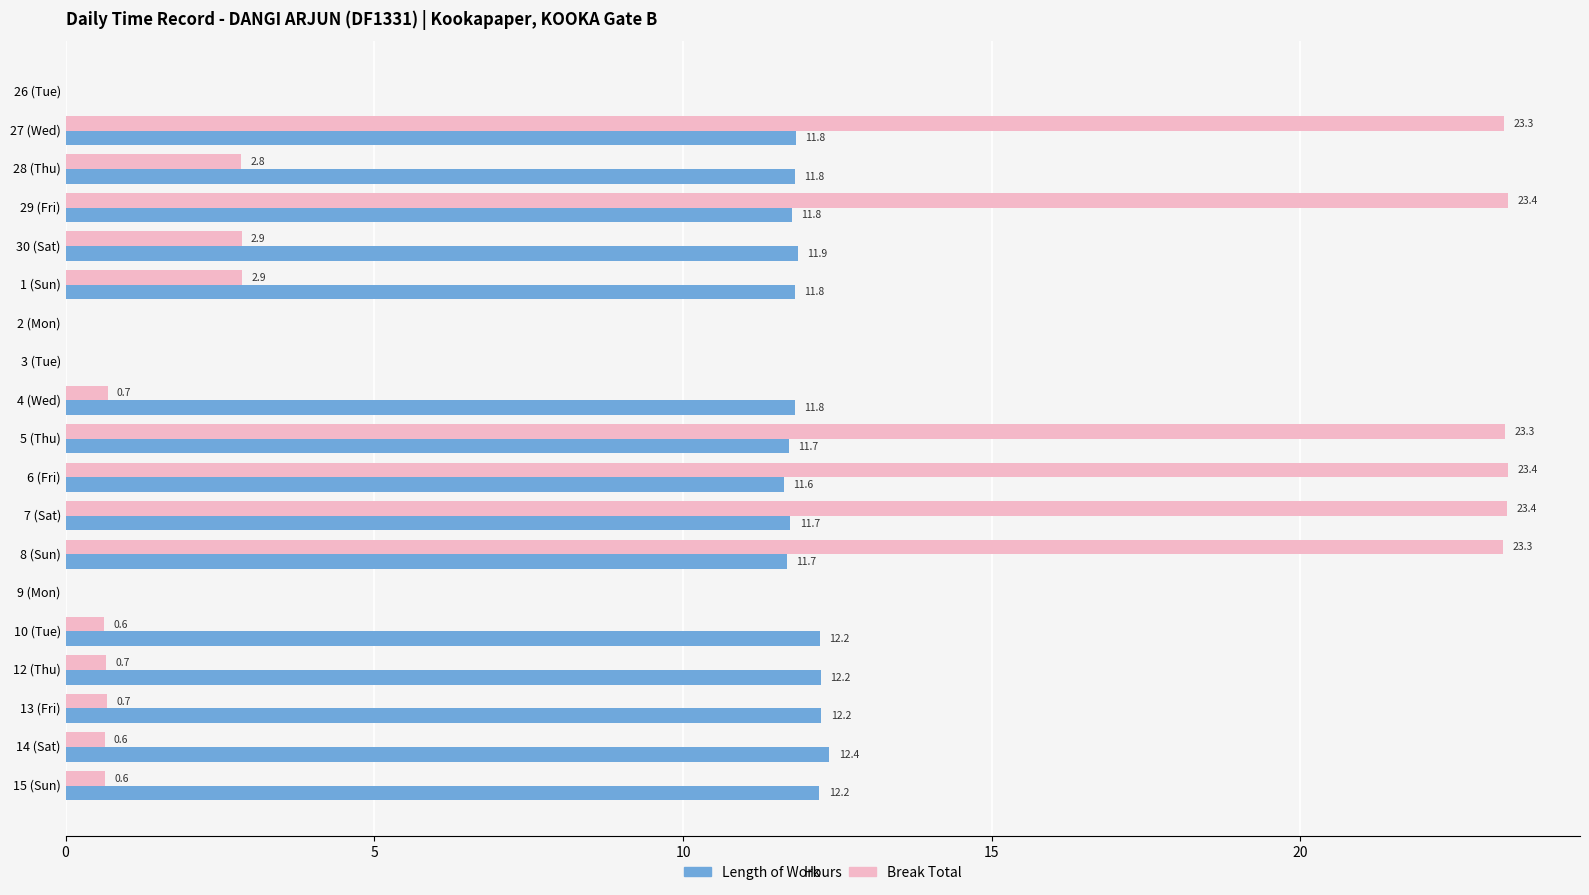

Which series has the largest range (max minus min)?

Break Total